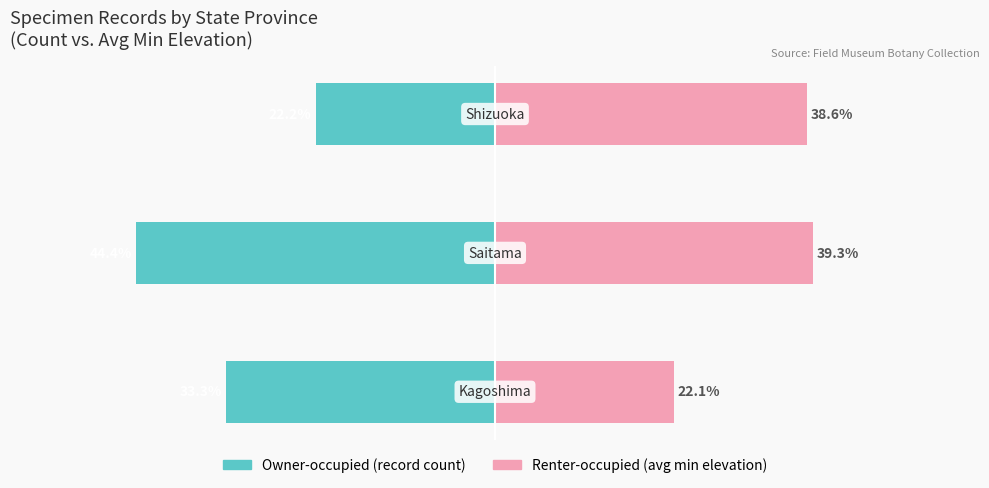

At how many categories does at least one series exceed -21?

3